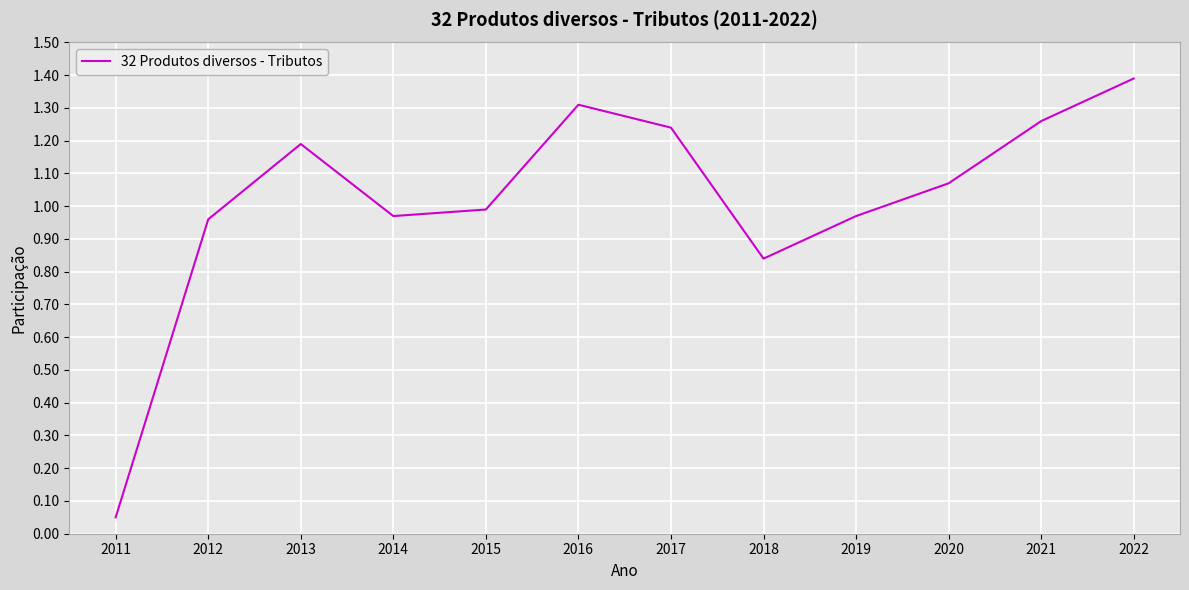

The chart shows a value of 1.8 at 2021. True or false?

False